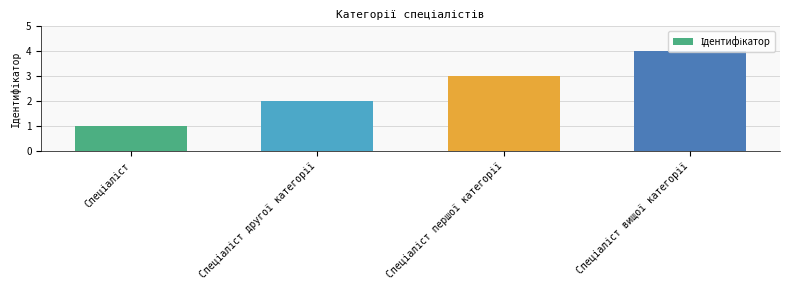

Reading right to left, list all the values displayed in this chart.

4	3	2	1